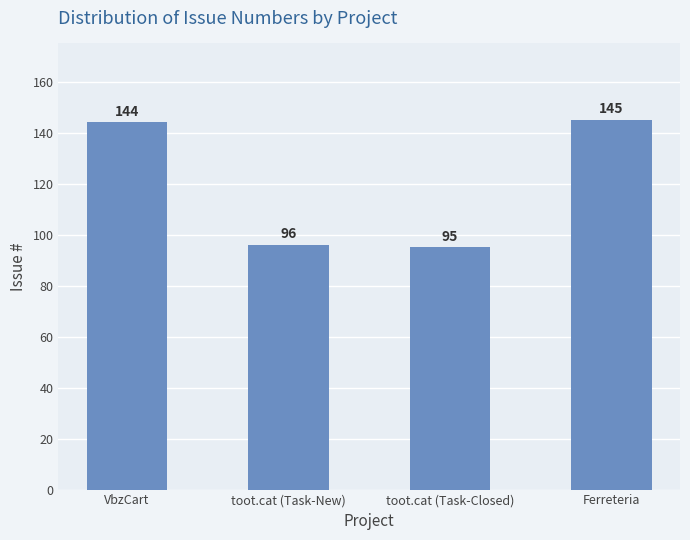

Reading right to left, transcribe all the data shown in this chart.

145	95	96	144